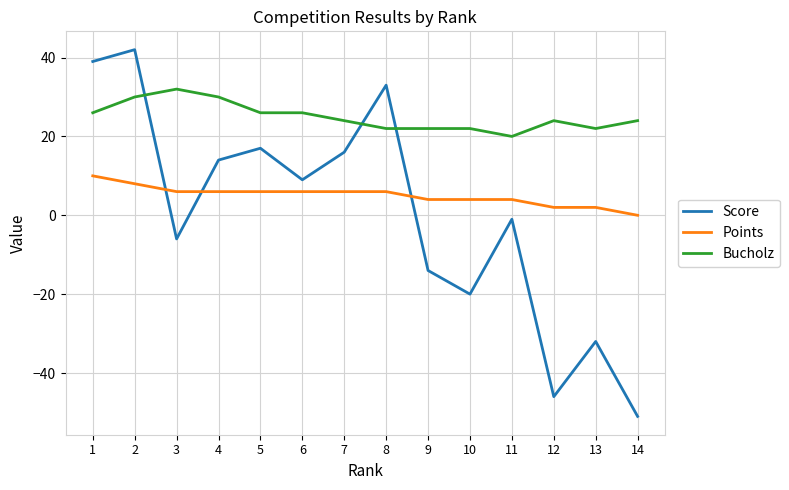

The value of Bucholz at 4 is 30. True or false?

True